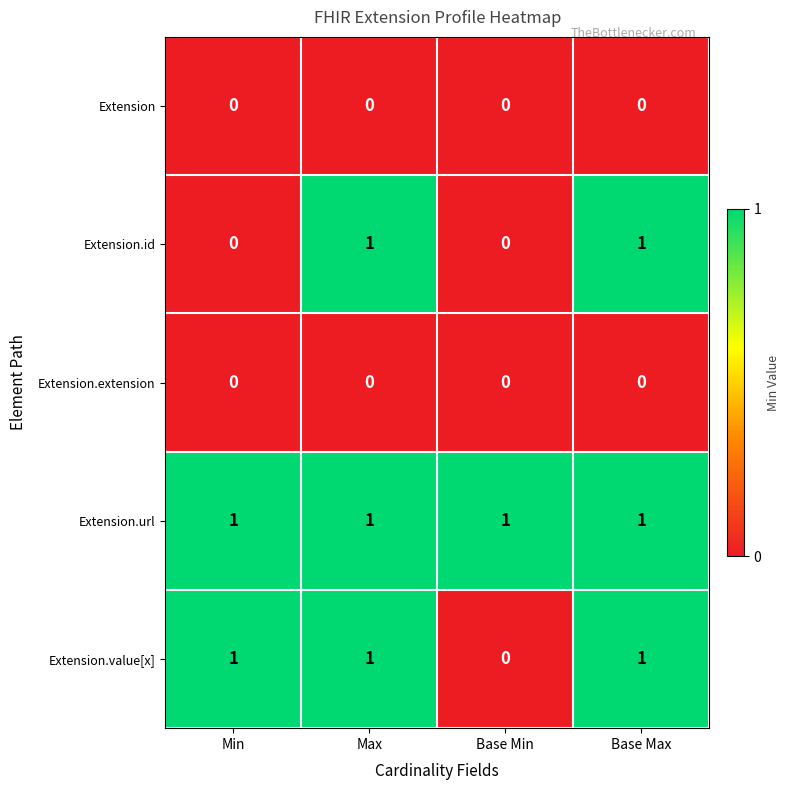

What is the total value across all series at Max?

3